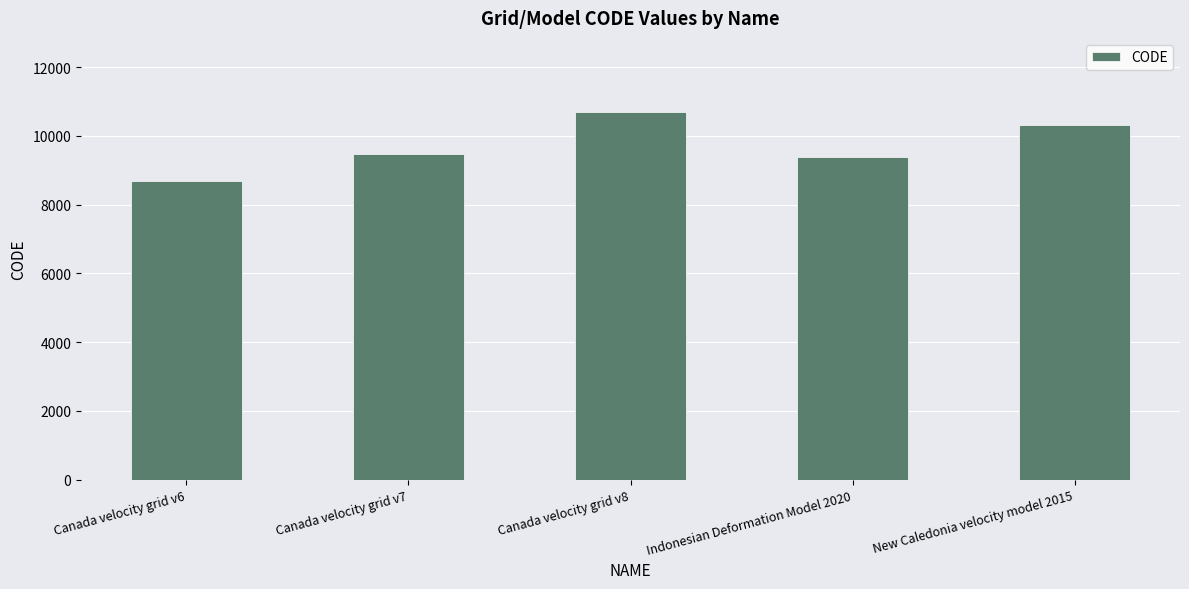

What is the greatest value displayed?

10707